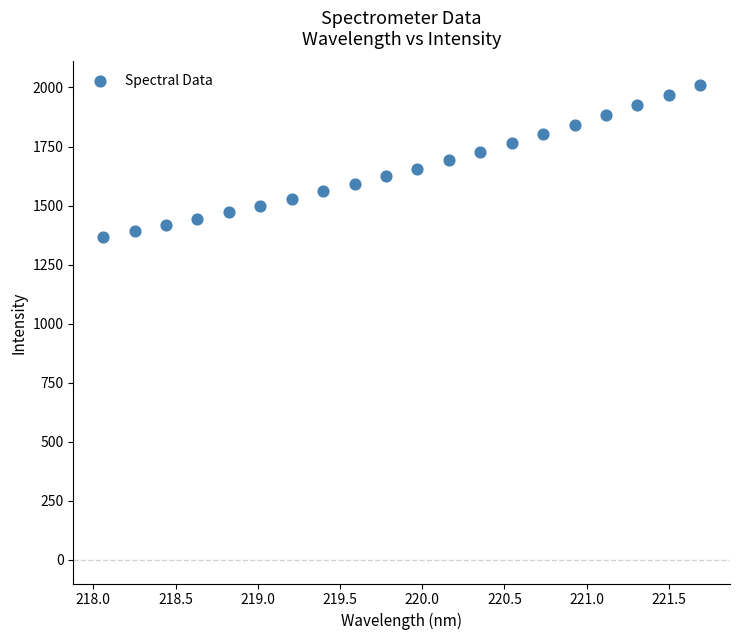

What is the range of Y values (max minus min)?

643.4